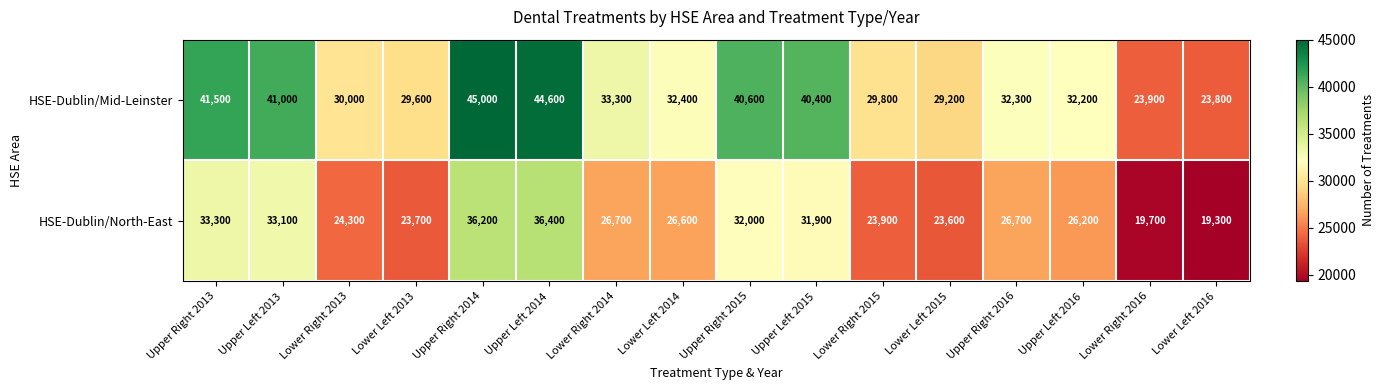

List the series in order of their peak value, lowest first.

HSE-Dublin/North-East, HSE-Dublin/Mid-Leinster